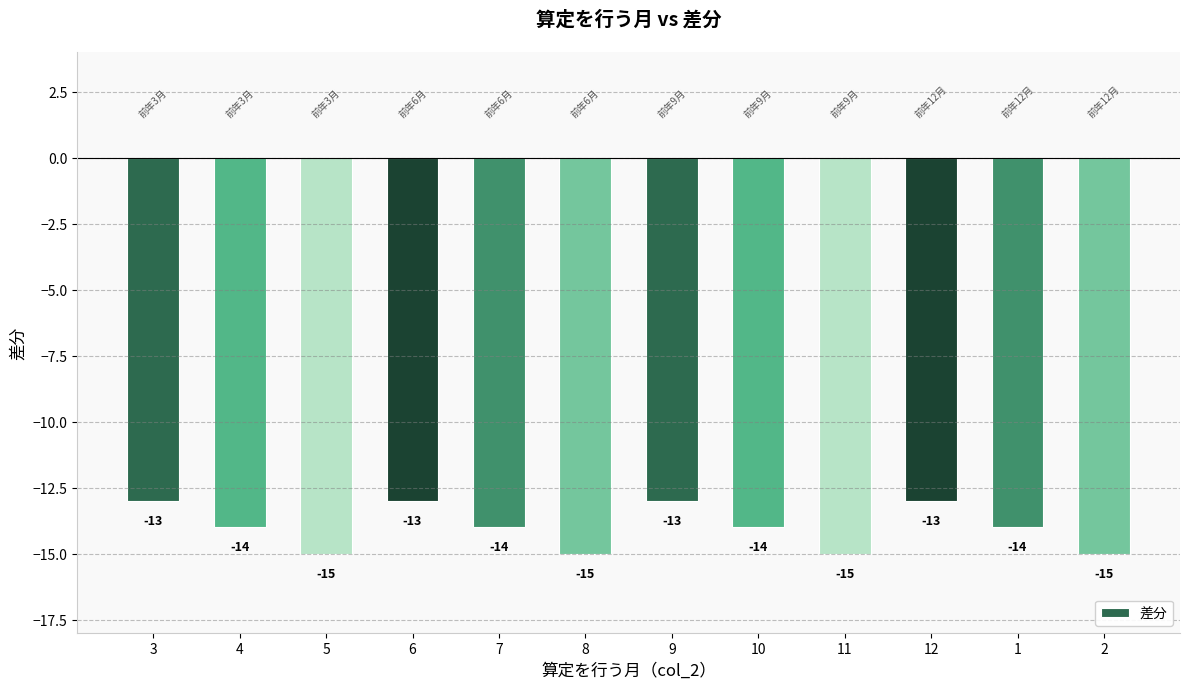

Is it true that the value at 9 is -13?

True